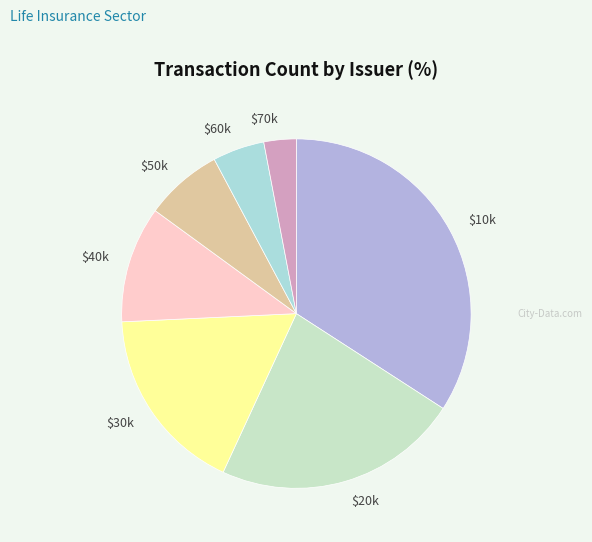

Is there any slice that represents more than half of the pie?

No